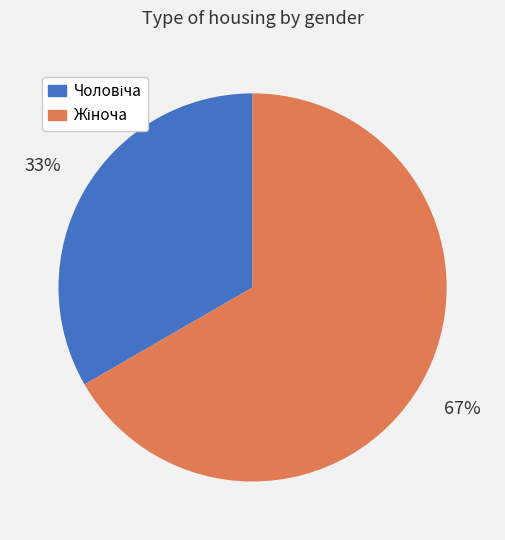

To the nearest percent, what is the average slice percentage?

50%